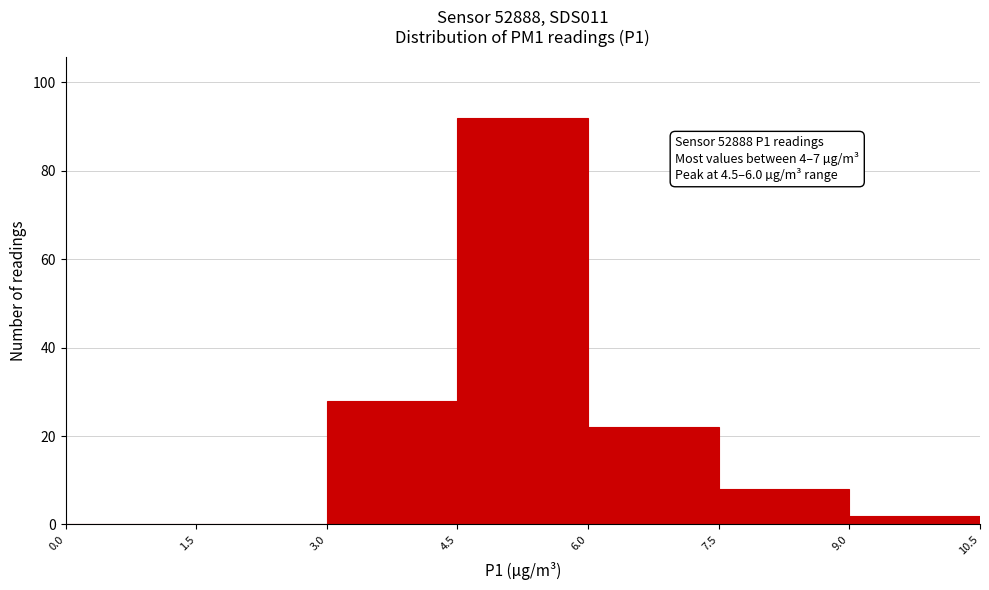

Over which range of the x-axis is the bar tallest?

4.5 to 6.0